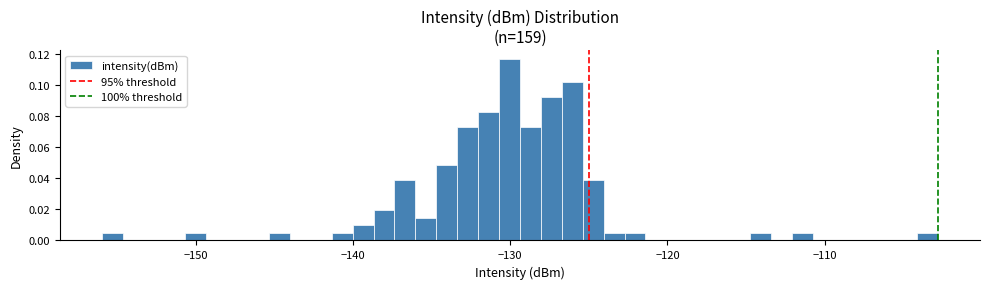

Read against the x-axis, roughly where is the centre of the tallest bar?

-130